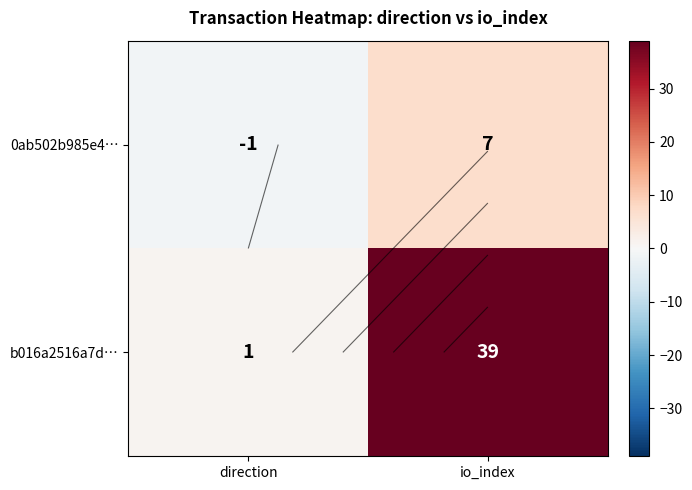

List the series in order of their peak value, lowest first.

0ab502b985e4…, b016a2516a7d…